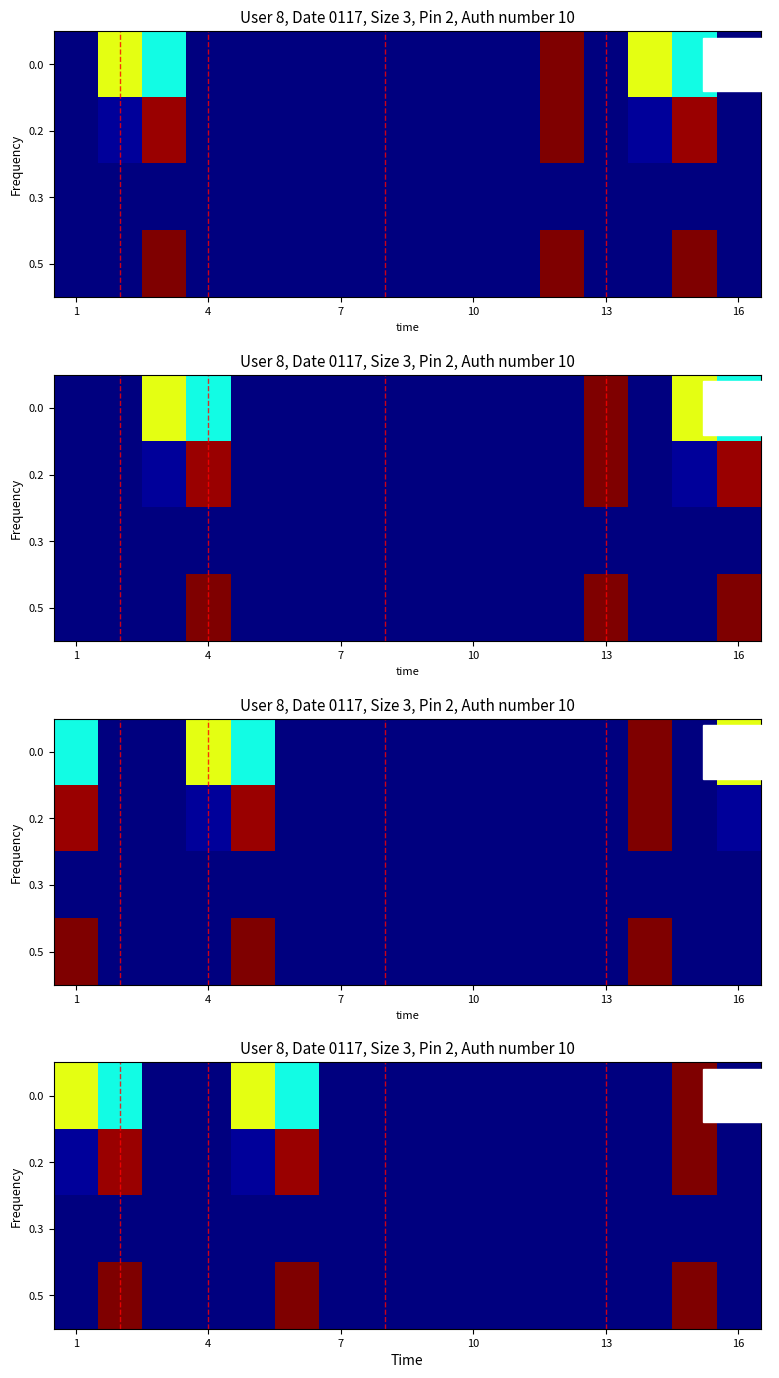

How many 0.0 values are between 0 and 1?

16